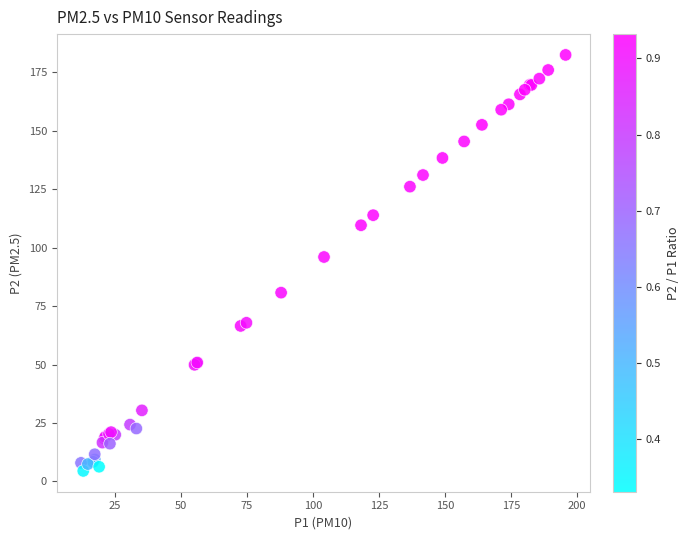

What Y value in the scatter plot is closest to 93?

96.0